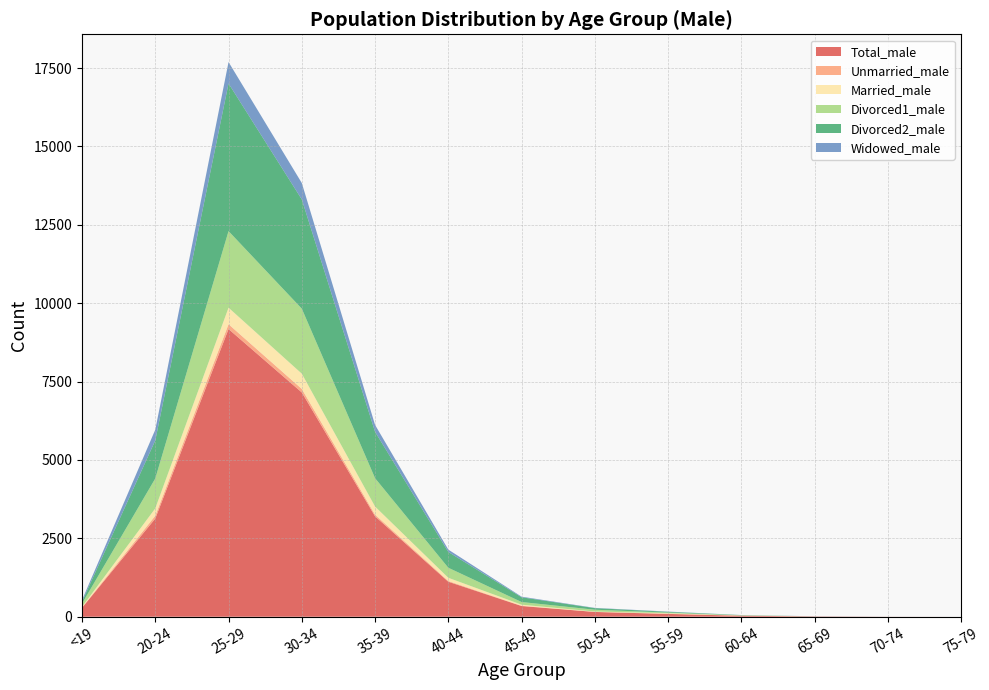

Reading left to right, list all the values displayed in this chart.

Total_male: <19=285	20-24=3131	25-29=9176	30-34=7154	35-39=3203	40-44=1116	45-49=341	50-54=152	55-59=90	60-64=31	65-69=10	70-74=2	75-79=0
Unmarried_male: <19=8	20-24=91	25-29=155	30-34=112	35-39=54	40-44=24	45-49=8	50-54=2	55-59=5	60-64=2	65-69=0	70-74=0	75-79=0
Married_male: <19=23	20-24=235	25-29=527	30-34=487	35-39=258	40-44=102	45-49=35	50-54=12	55-59=17	60-64=6	65-69=0	70-74=0	75-79=0
Divorced1_male: <19=104	20-24=953	25-29=2442	30-34=2073	35-39=904	40-44=320	45-49=85	50-54=57	55-59=20	60-64=5	65-69=2	70-74=0	75-79=0
Divorced2_male: <19=61	20-24=1214	25-29=4709	30-34=3484	35-39=1479	40-44=504	45-49=151	50-54=51	55-59=24	60-64=8	65-69=0	70-74=0	75-79=0
Widowed_male: <19=51	20-24=342	25-29=684	30-34=524	35-39=220	40-44=75	45-49=20	50-54=8	55-59=8	60-64=2	65-69=3	70-74=0	75-79=0